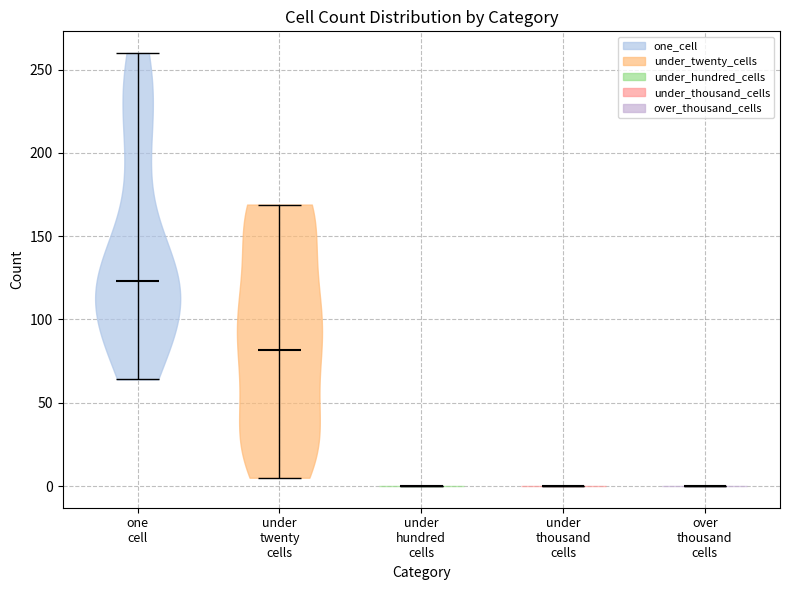

What is the lowest point the violin for one cell reaches on the y-axis? The values are not printed on the chart, so give them approximately, as read against the axis.

65